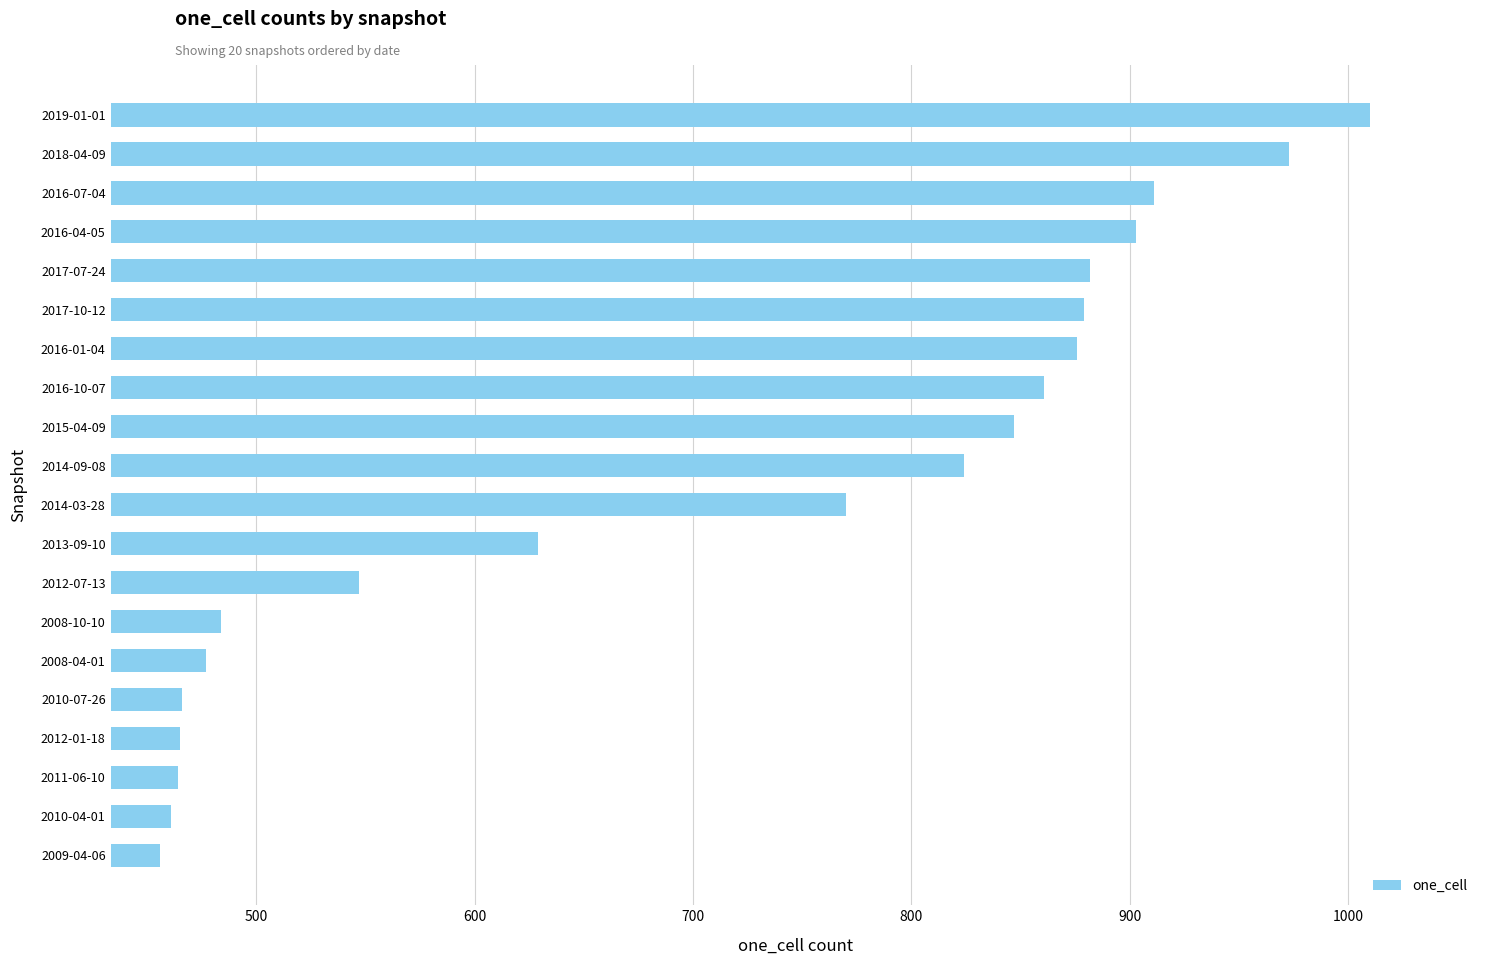

Does the chart contain any negative values?

No